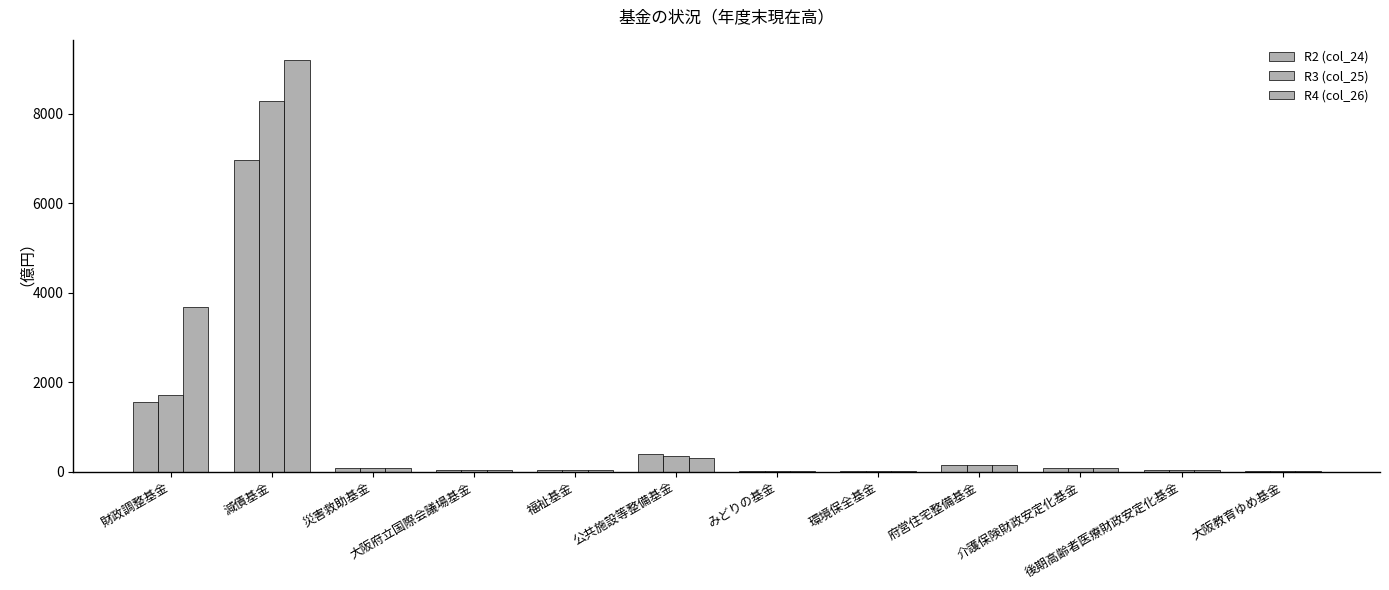

How many groups of bars are there?

12